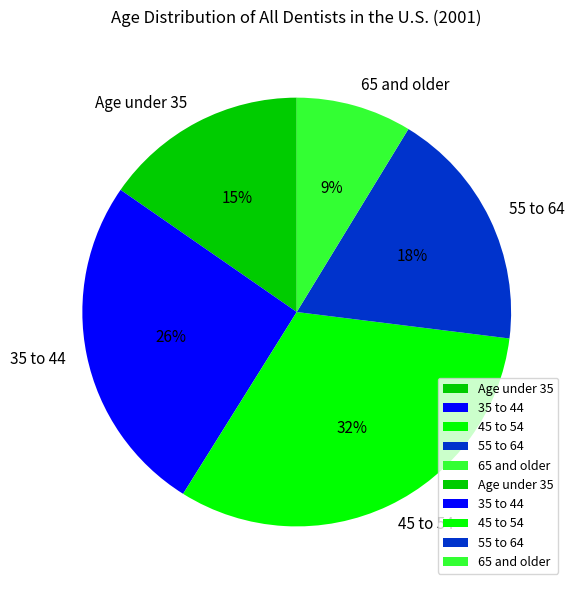

Is it true that 45 to 54 is 32% of the pie?

True